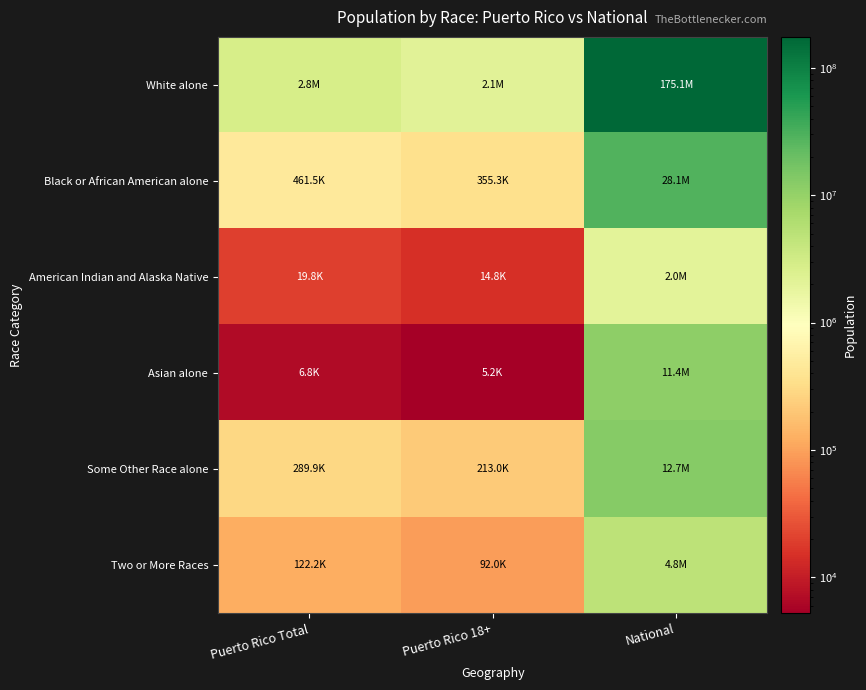

Count the number of data series in this chart.

6